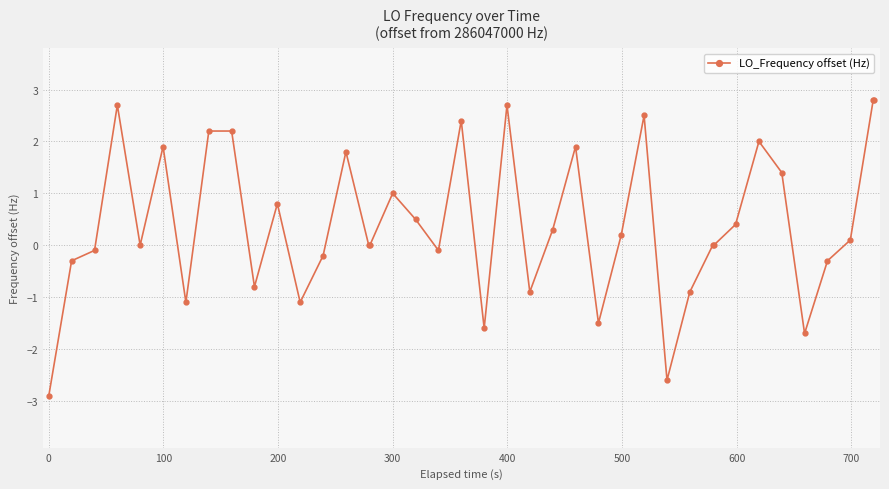

How many lines are shown in the chart?

1